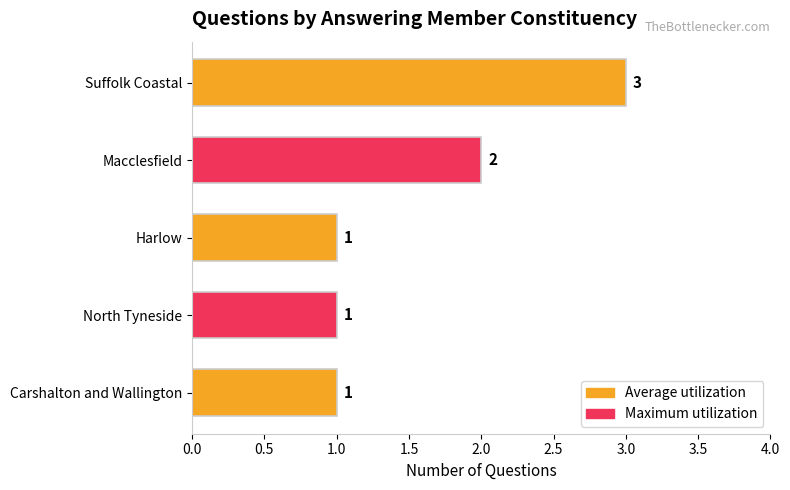

Is it true that the value at Macclesfield is 3?

False